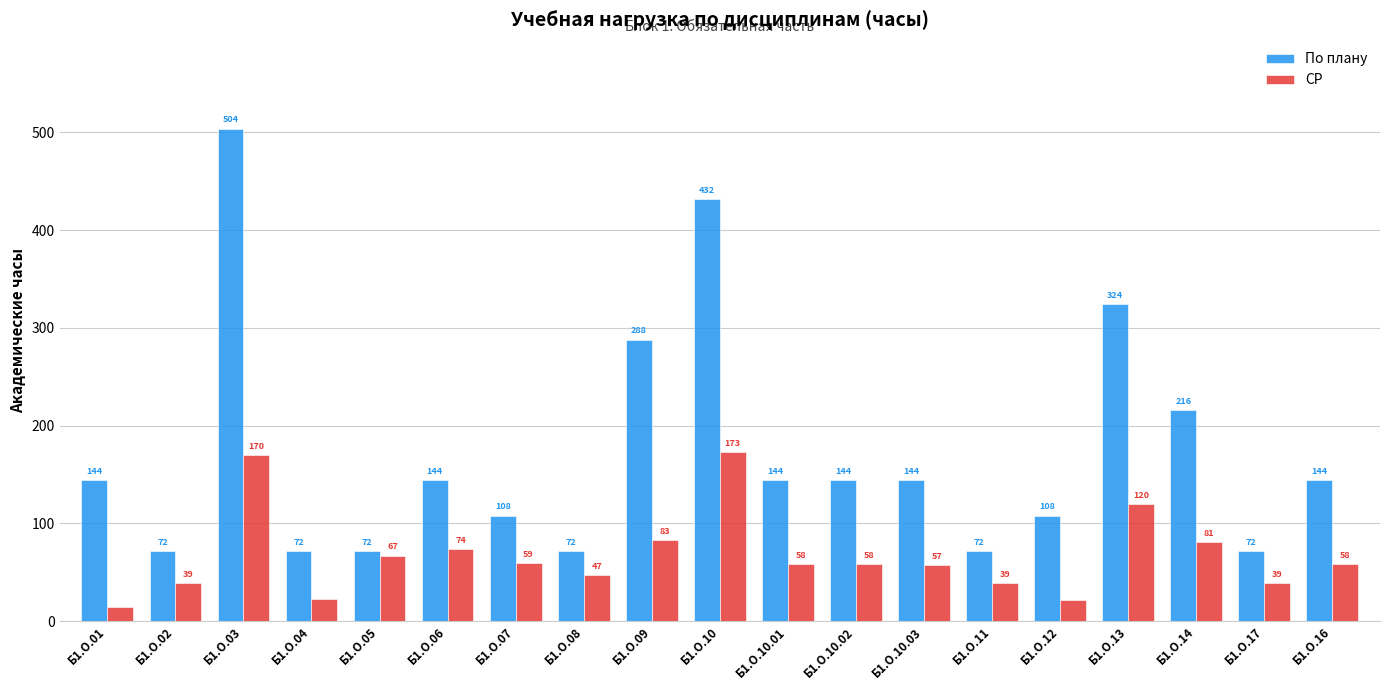

At how many categories does at least one series exceed 369?

2